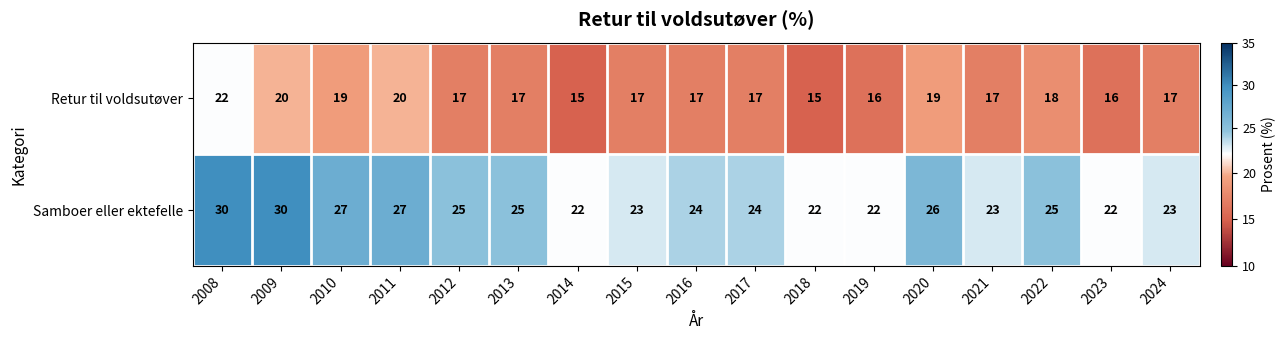

The Samboer eller ektefelle series shows 38 at 2010. True or false?

False